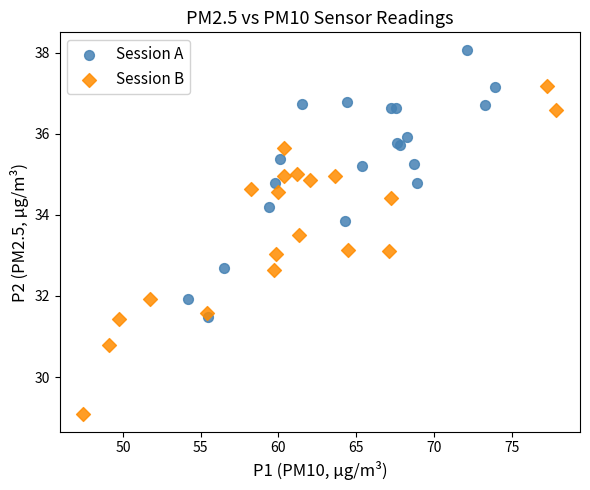

Which series has the largest Y range (max minus min)?

Session B